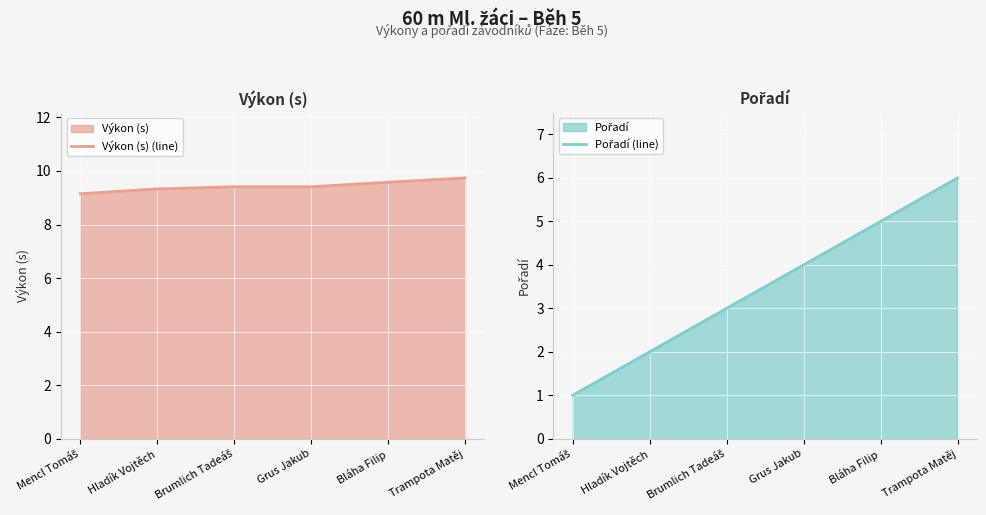

True or false: Výkon (s) (line) and Pořadí (line) intersect in this chart.

False